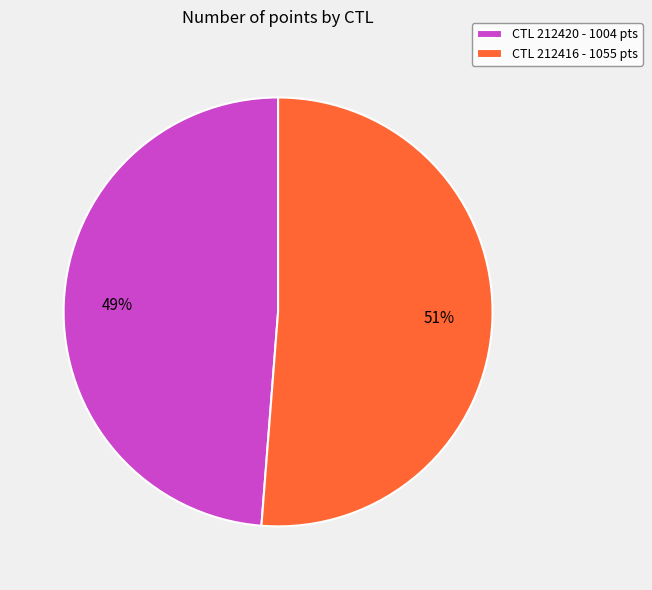

How many slices are in this pie chart?

2